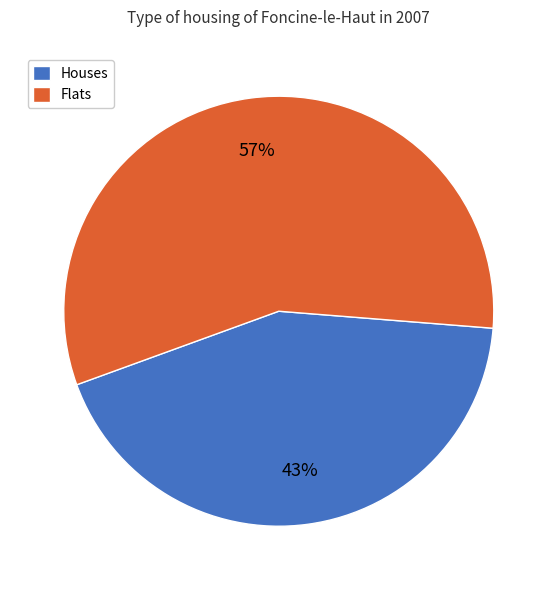

Is there any slice that represents more than half of the pie?

Yes